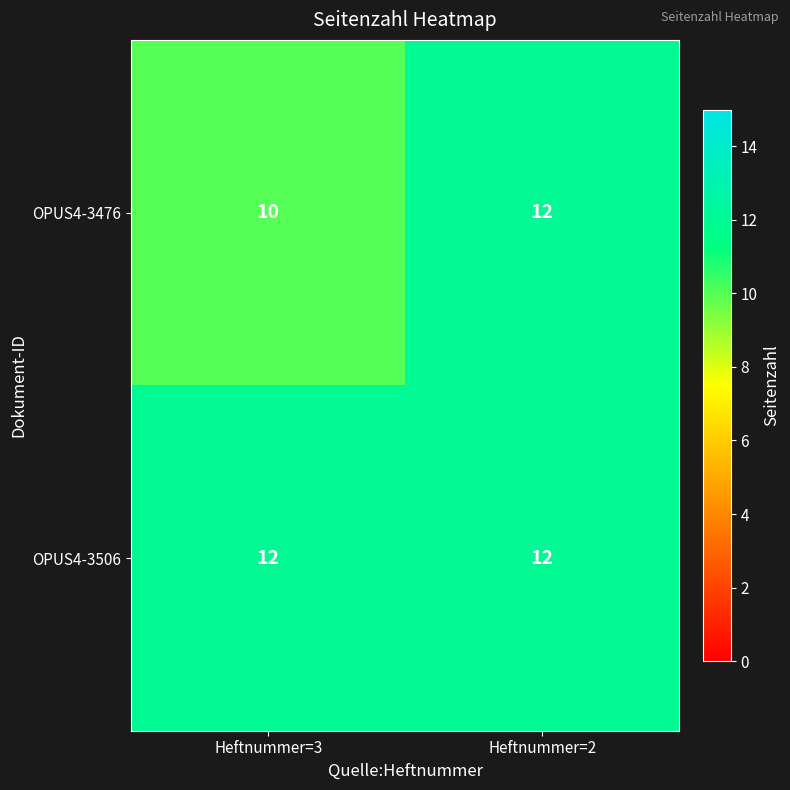

What value does the OPUS4-3476 series have at Heftnummer=2?

12